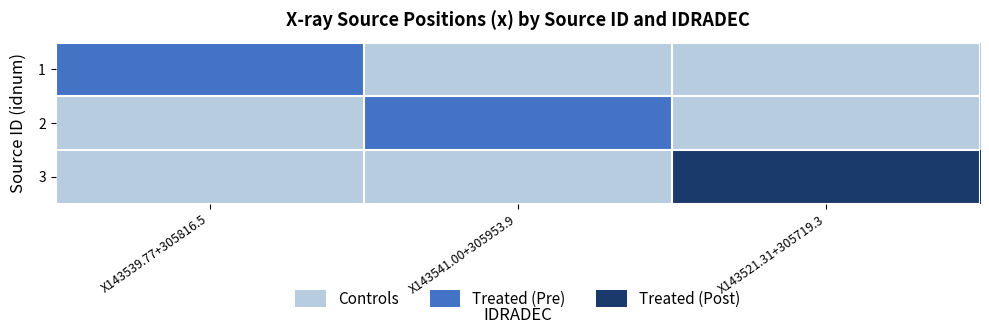

Rank the series by their maximum value, from lowest to highest.

1, 2, 3